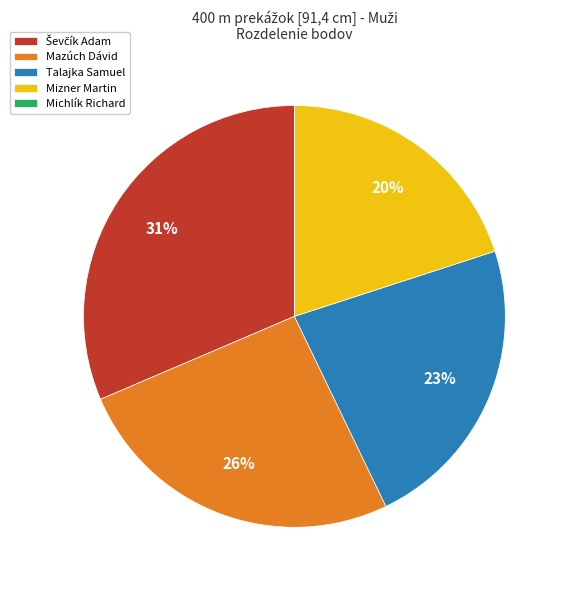

What percentage is the Mizner Martin slice, to the nearest percent?

20%